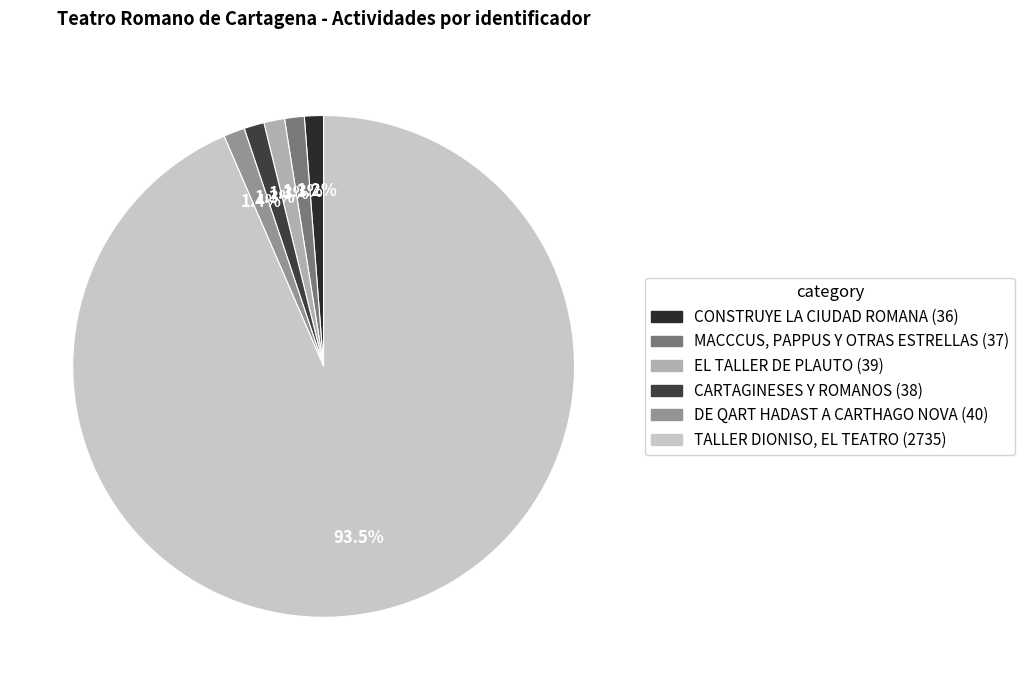

Between CONSTRUYE LA CIUDAD ROMANA and MACCCUS, PAPPUS Y OTRAS ESTRELLAS, which is larger?

MACCCUS, PAPPUS Y OTRAS ESTRELLAS